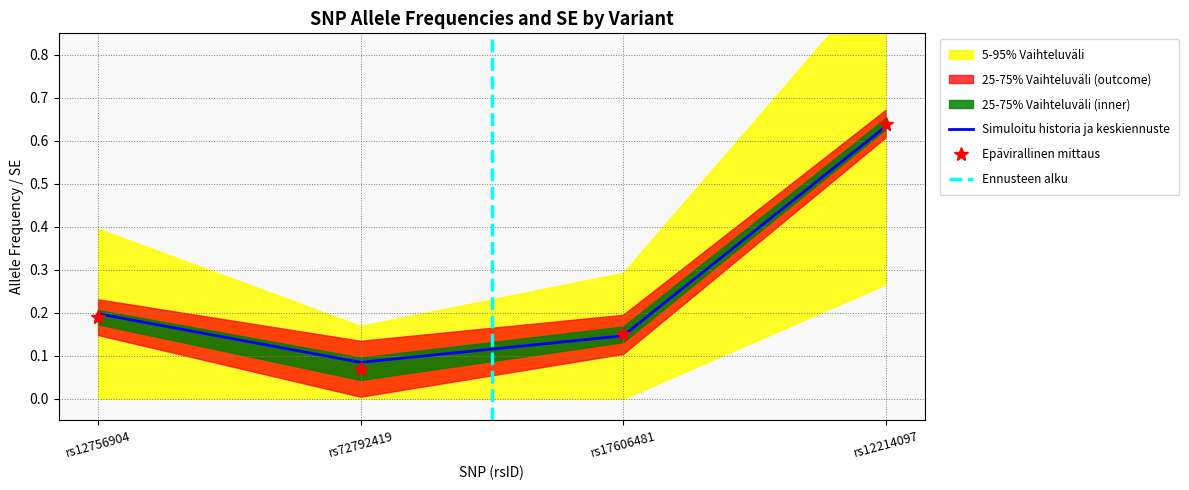

Between rs17606481 and rs12214097, which is larger?

rs12214097